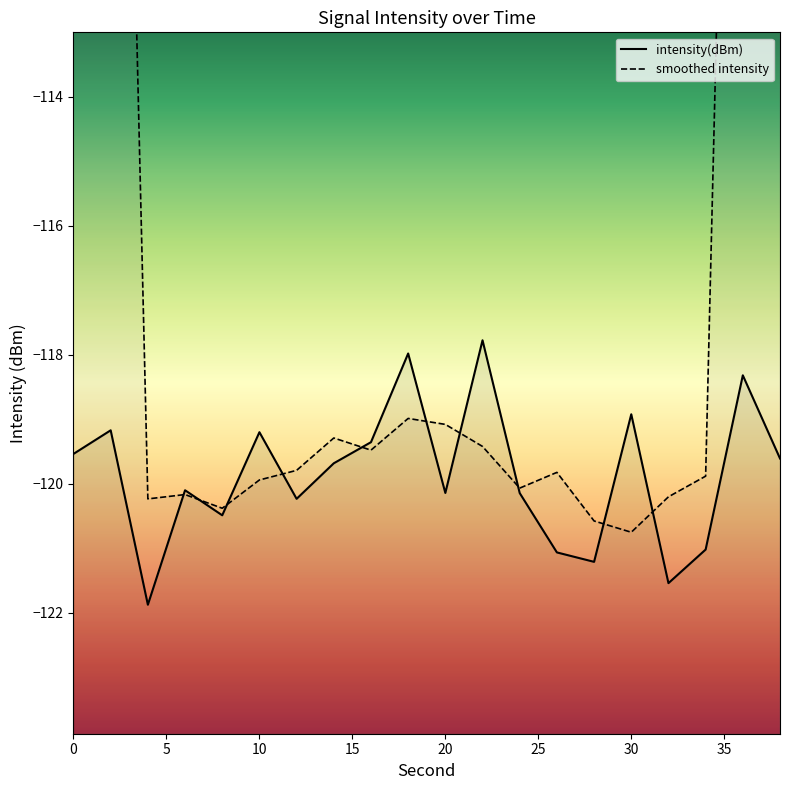

What is the sum of the values at 32 and 36?

-239.9